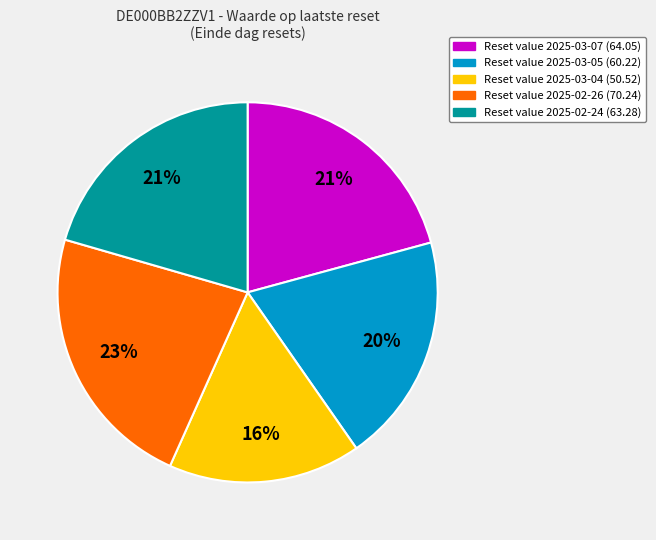

Is there a majority slice in this chart?

No